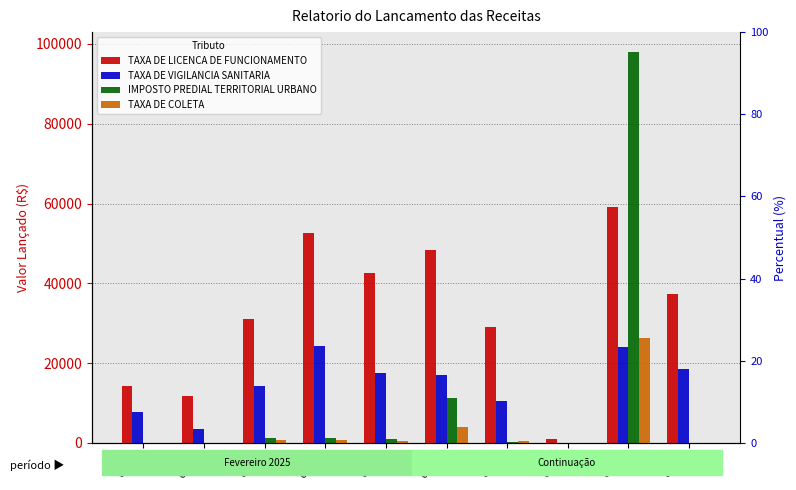

Which series has the largest total across all categories?

TAXA DE LICENCA DE FUNCIONAMENTO